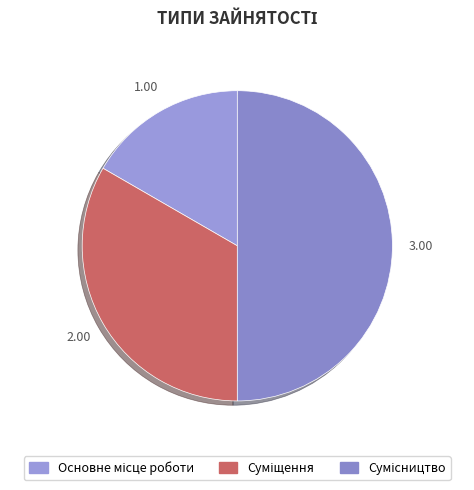

How many segments does this pie chart have?

3